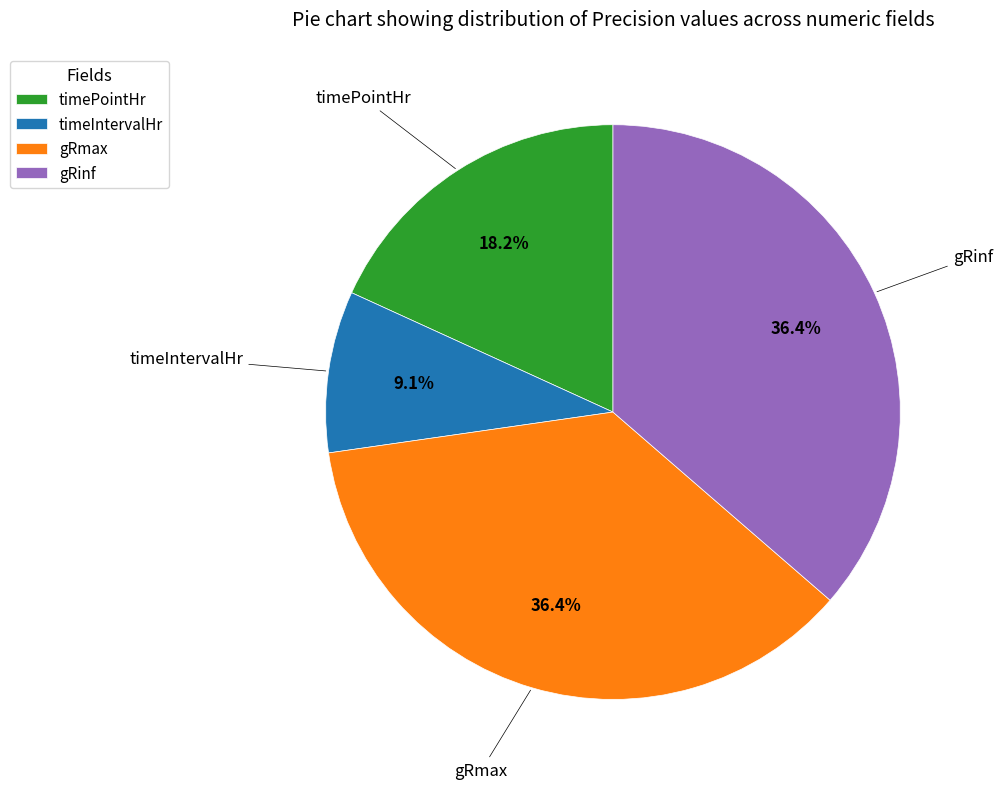

Does any single category account for the majority?

No